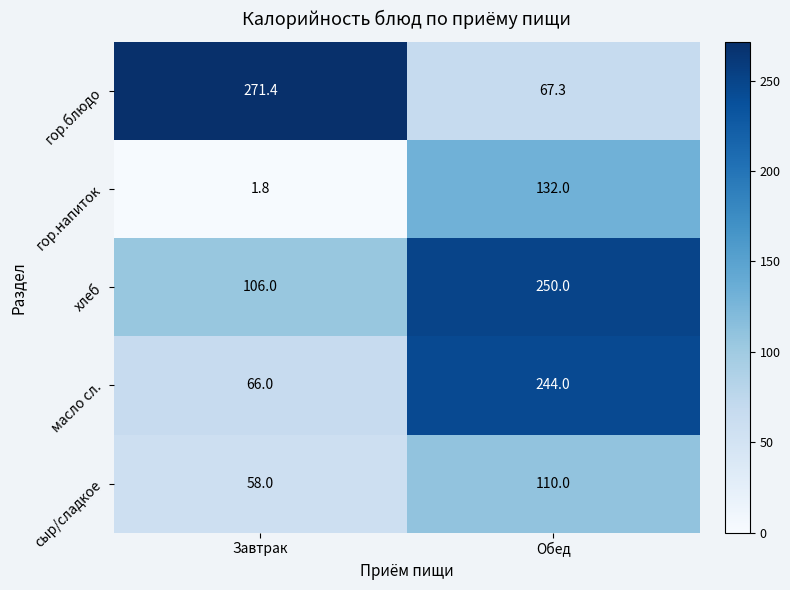

What is the spread (max minus min) of values at Завтрак?

269.6